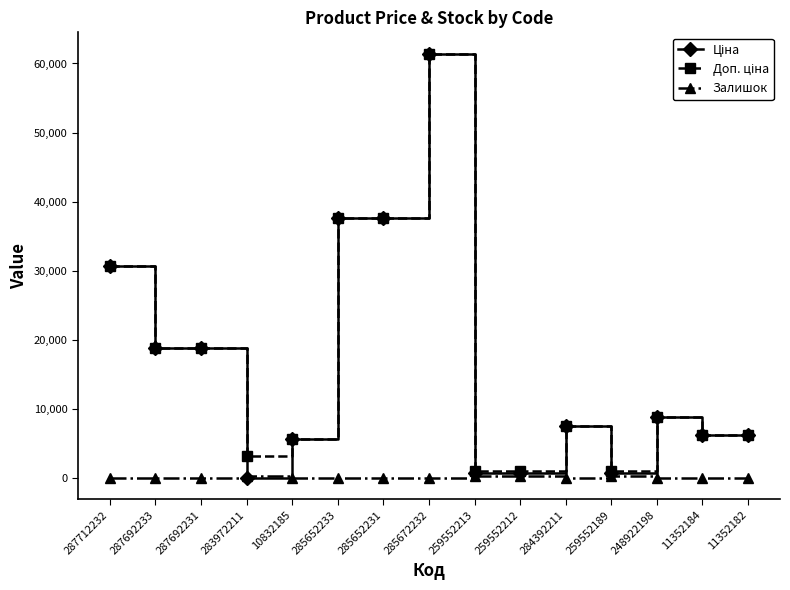

At which category is the sum across all series the highest?

285672232